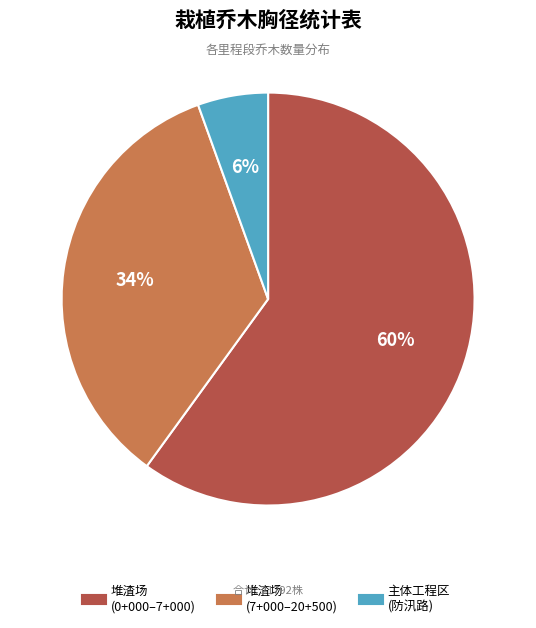

Count the number of slices in the pie.

3